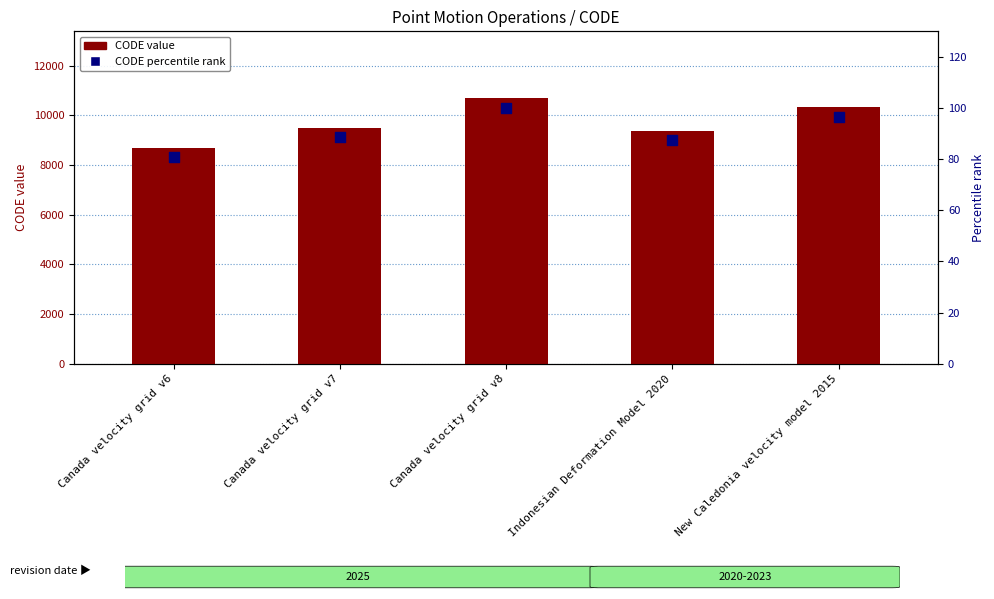

Which series has the largest Y range (max minus min)?

CODE